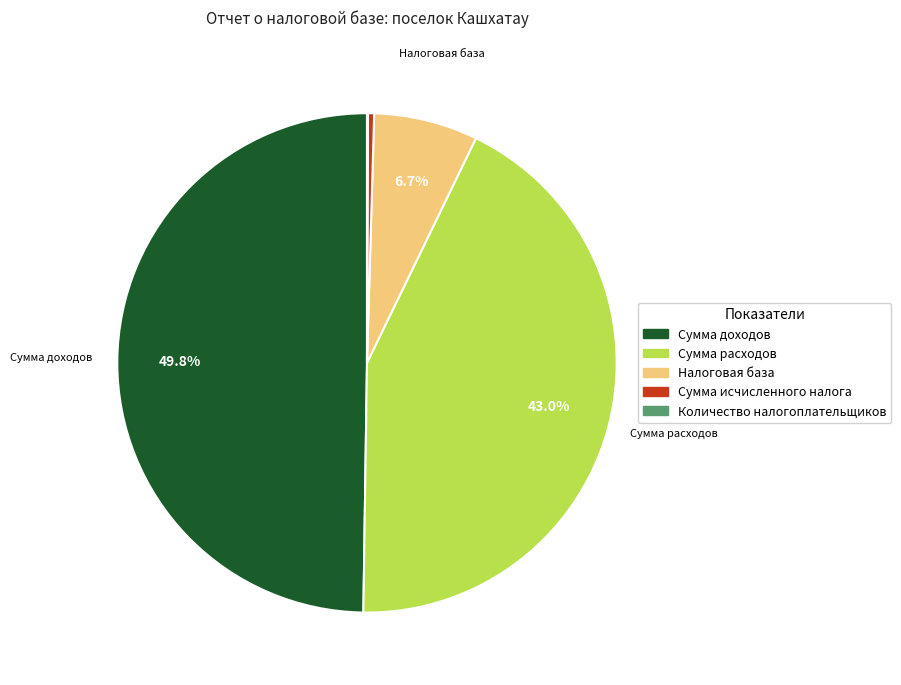

The Сумма расходов slice represents 43% of the pie. True or false?

True